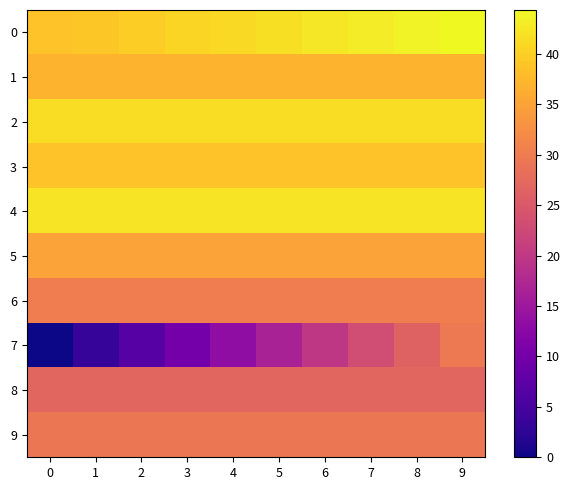

Which series has the widest spread of values?

7